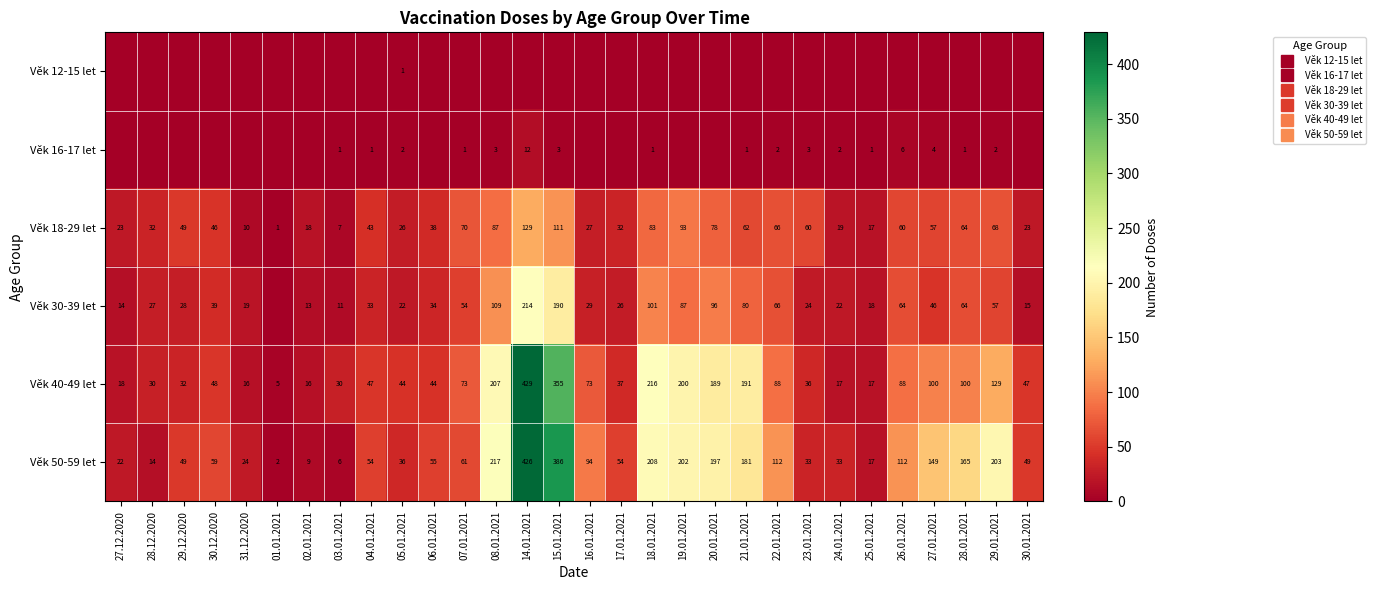

What value does the Věk 50-59 let series have at 15.01.2021, to the nearest 5?

385